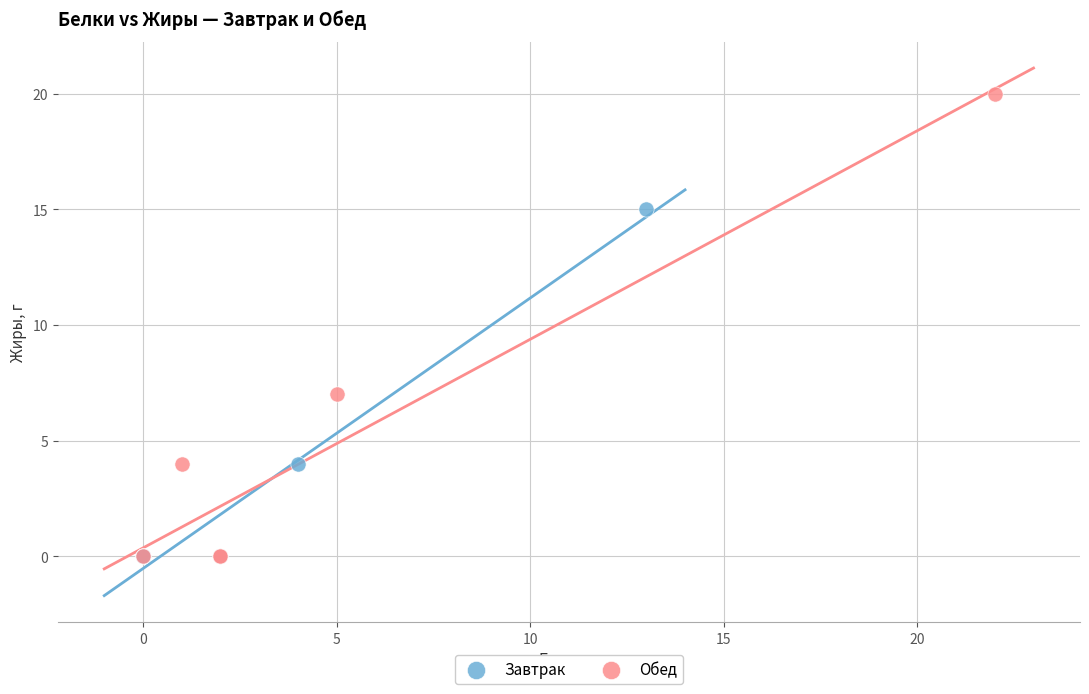

Which series has the largest Y range (max minus min)?

Обед